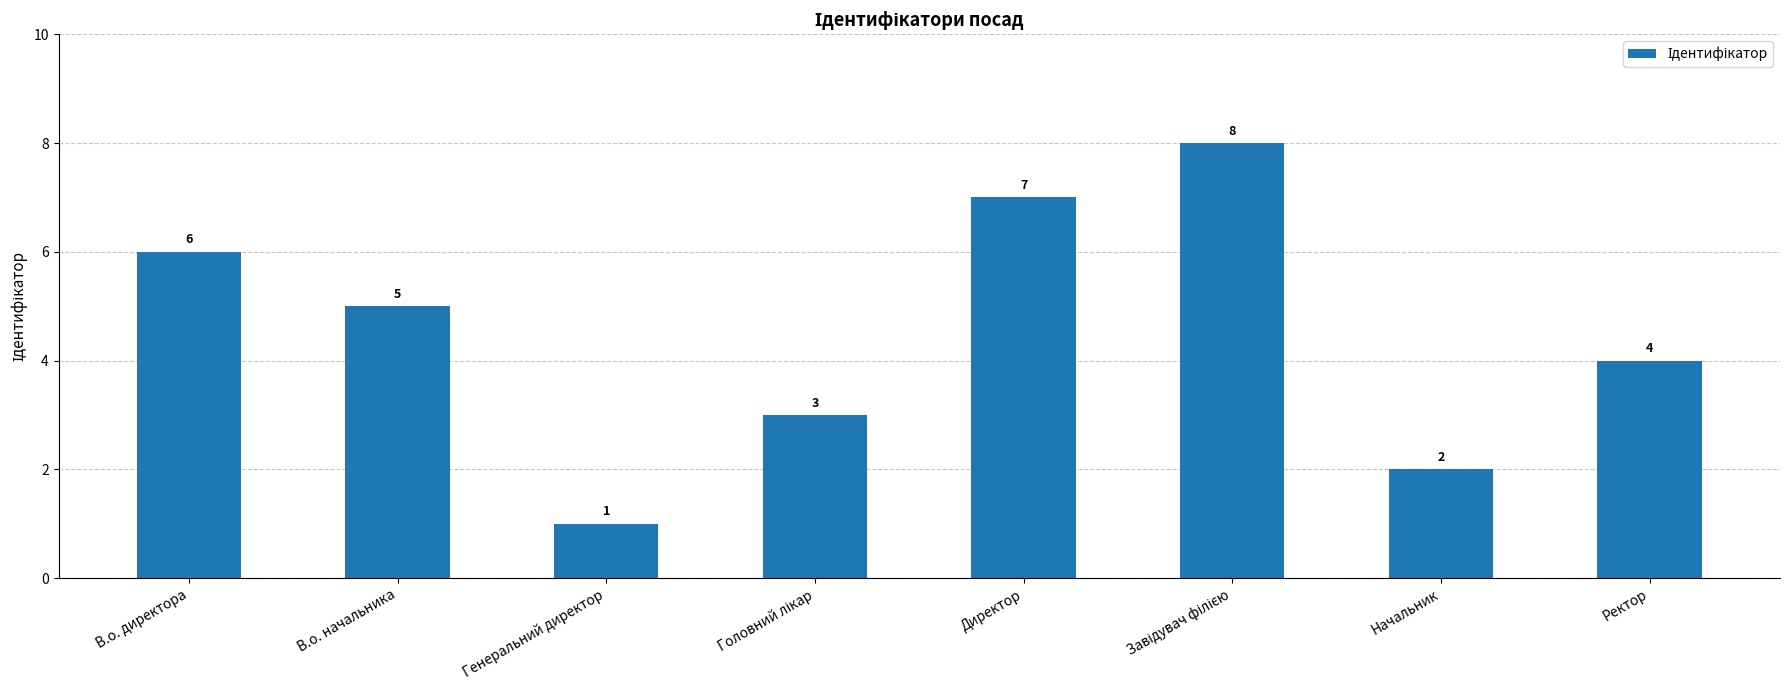

At which label is the value closest to 4?

Ректор